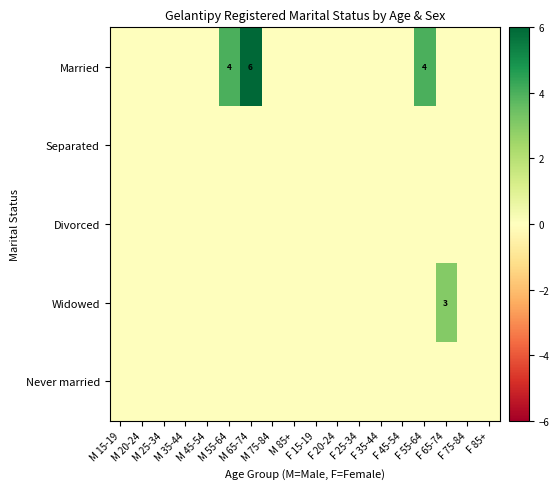

How many positive values does the Married series have?

3